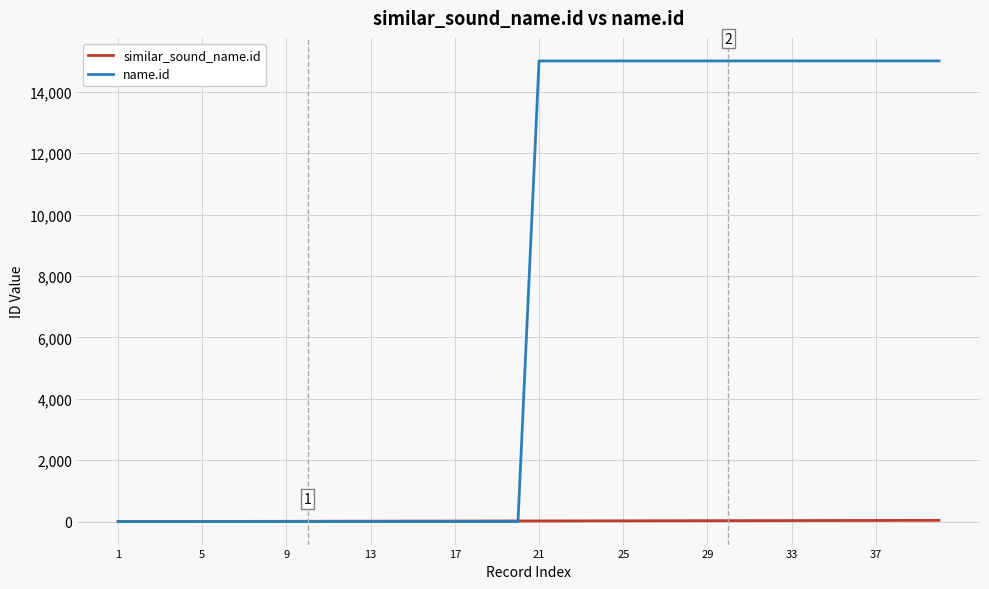

What is the maximum value shown in the chart?

15002